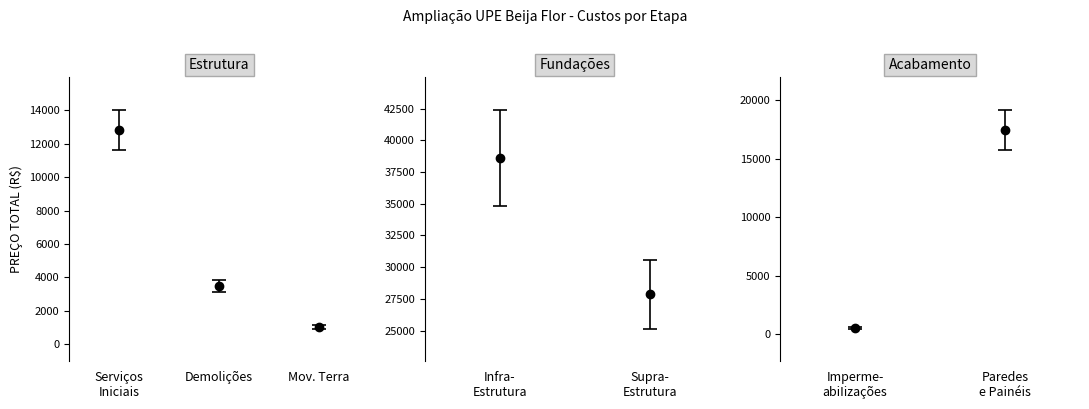

What is the label of the 2nd point from the left?

Demolições